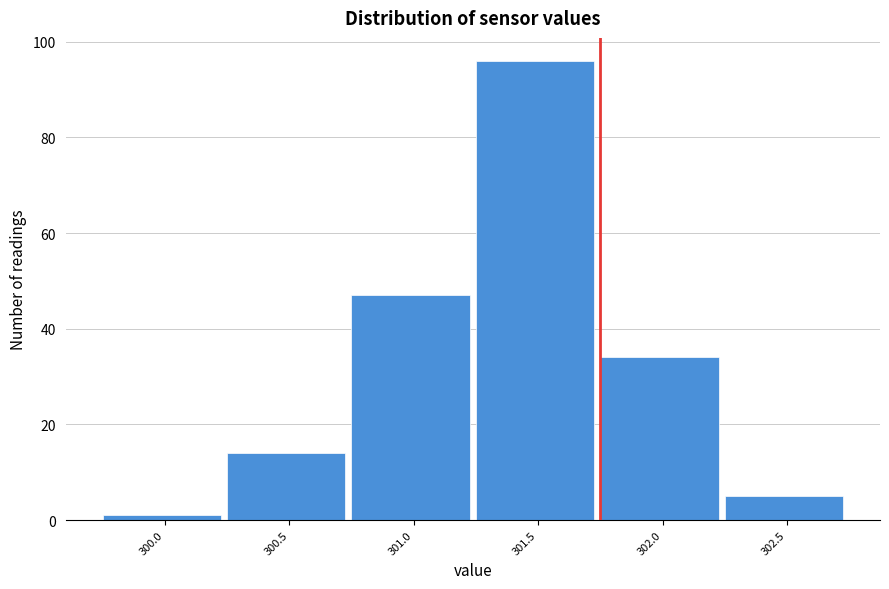

Reading left to right, transcribe all the data shown in this chart.

1	14	47	96	34	5